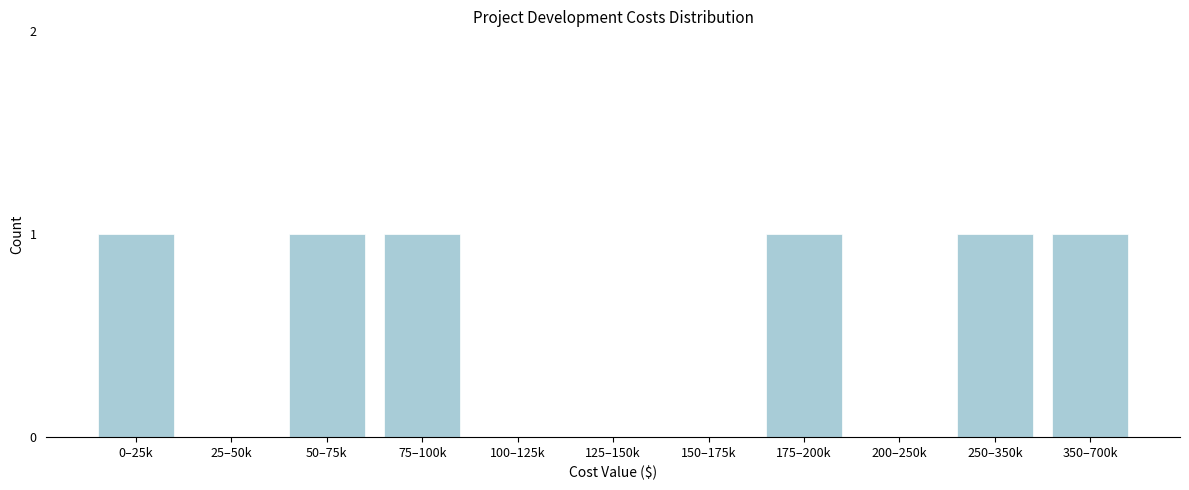

Reading left to right, extract all data points from this chart.

0–25k=1	25–50k=0	50–75k=1	75–100k=1	100–125k=0	125–150k=0	150–175k=0	175–200k=1	200–250k=0	250–350k=1	350–700k=1